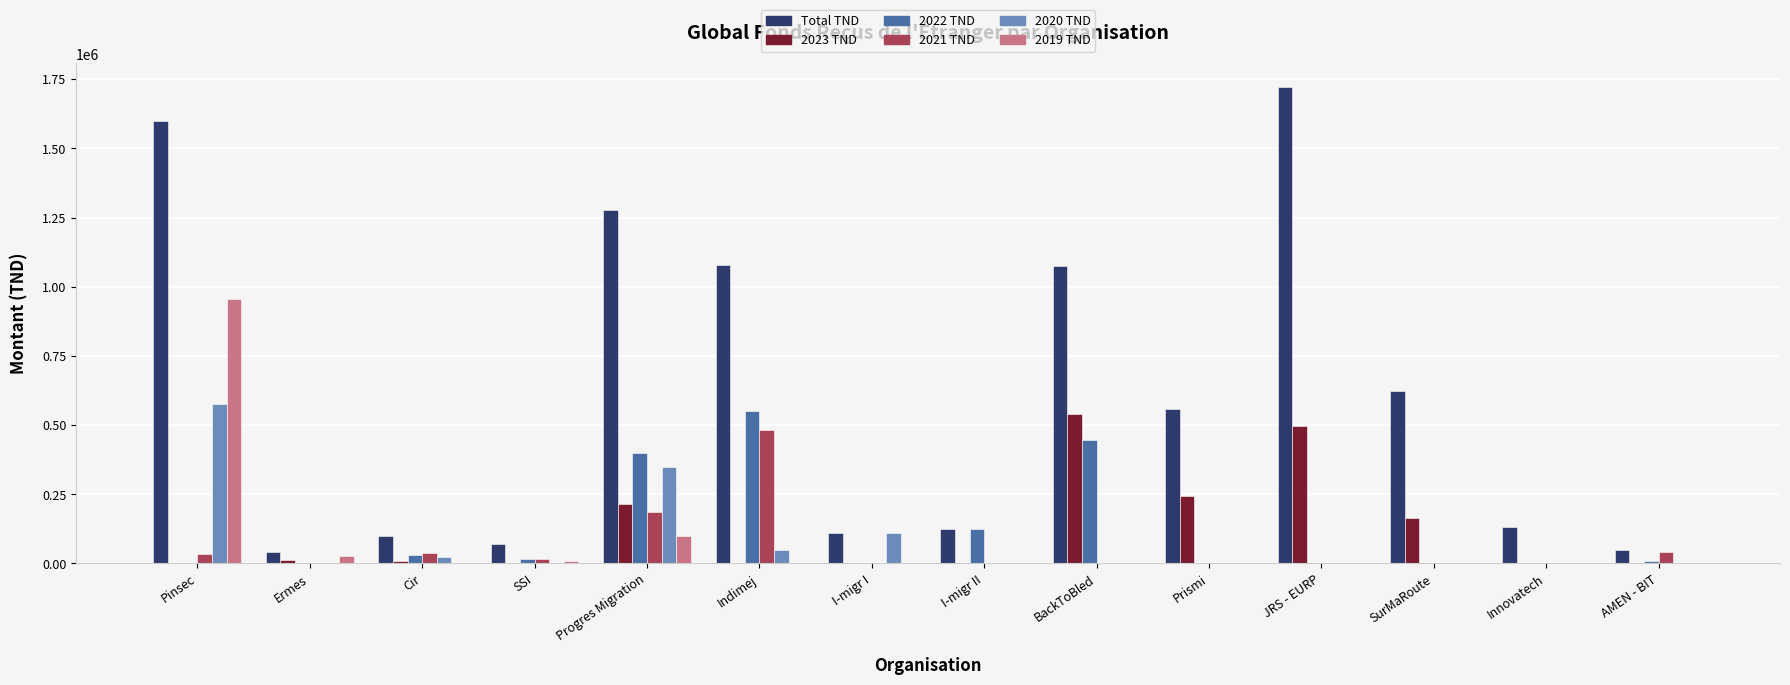

Are the bars horizontal?

No